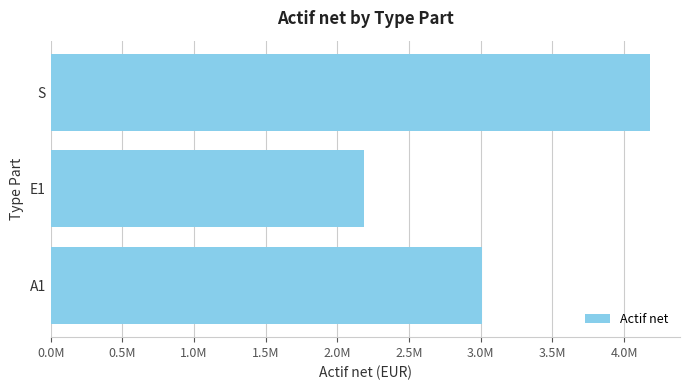

Does the chart contain any negative values?

No